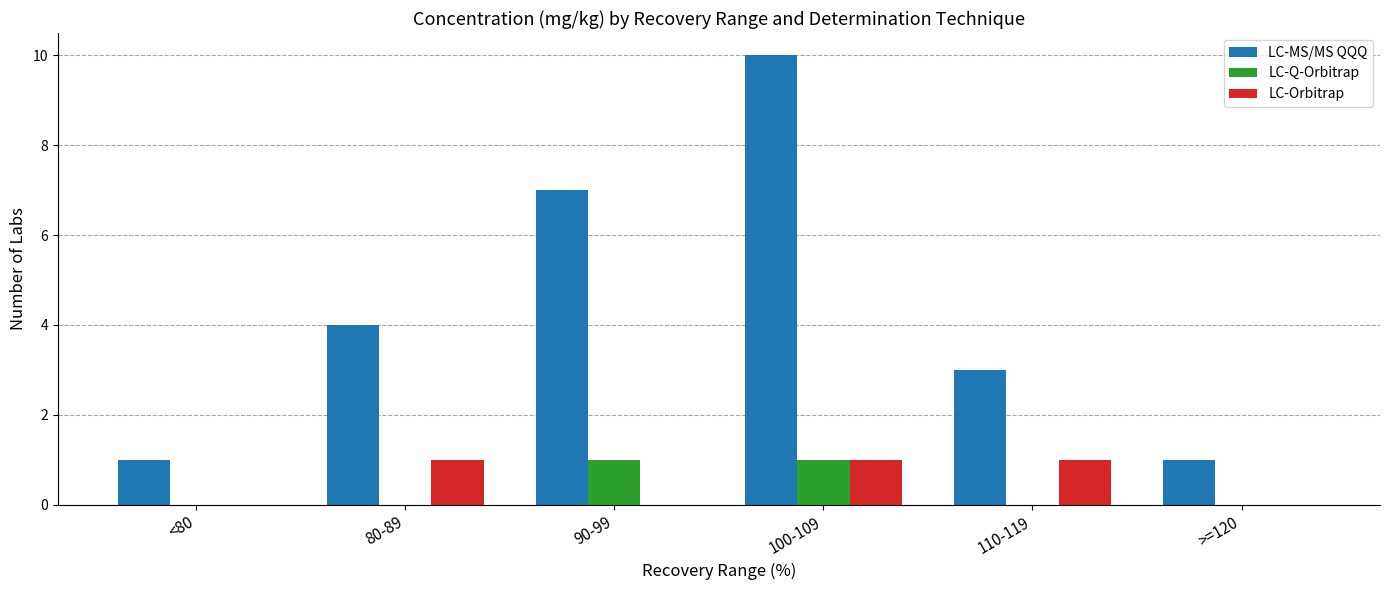

Is it true that LC-Orbitrap equals 0 at 110-119?

False